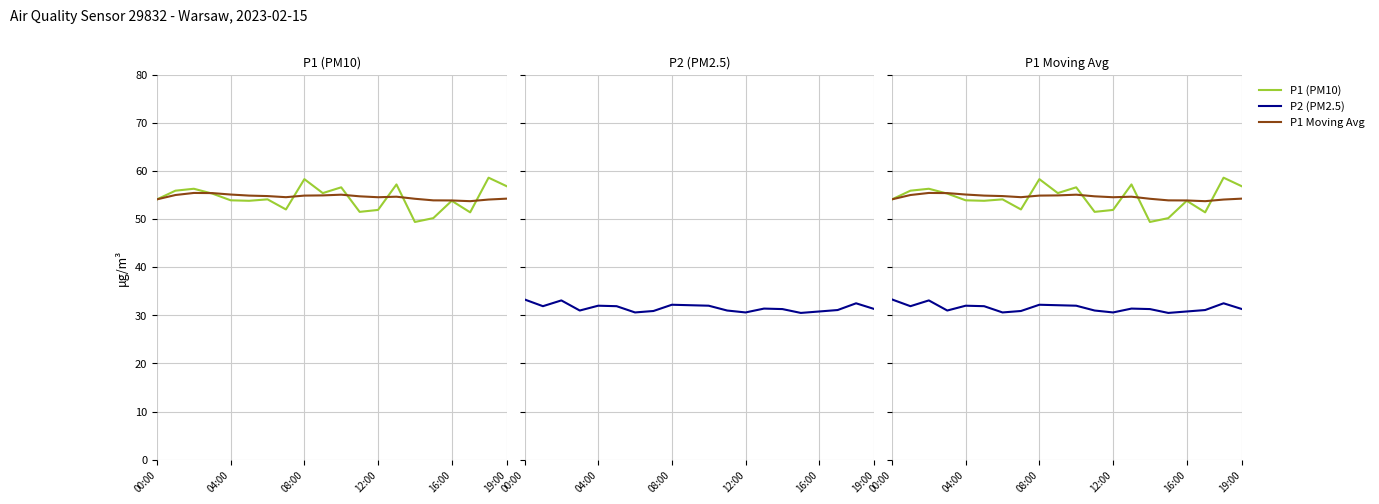

The value of P2 at 18 is 12.5. True or false?

False